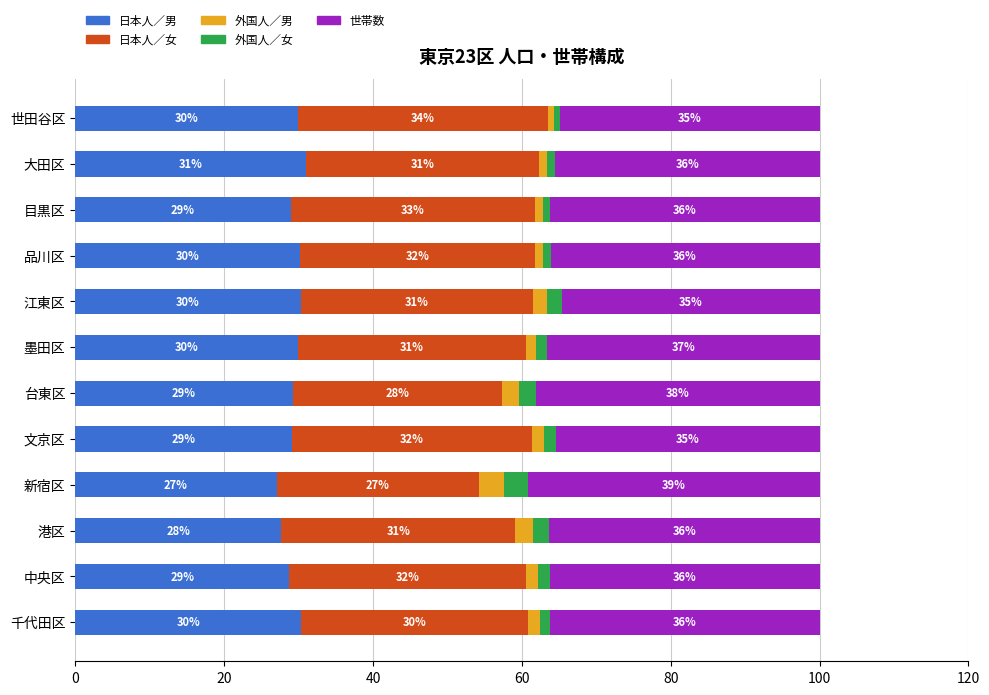

Which category has the lowest value in the 日本人／男 series?

新宿区